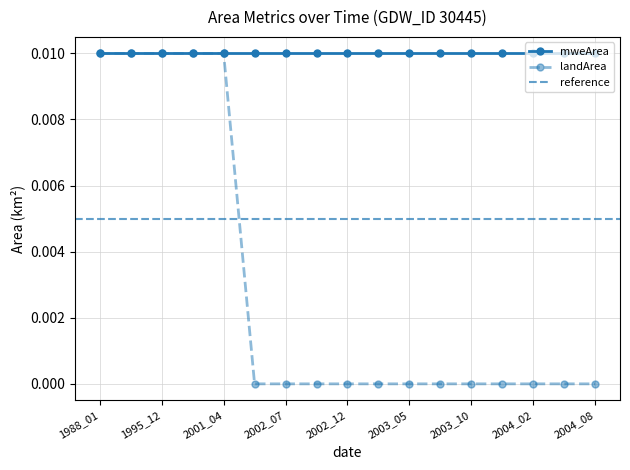

True or false: landArea has a value of 0.0 at 2002_10.

True